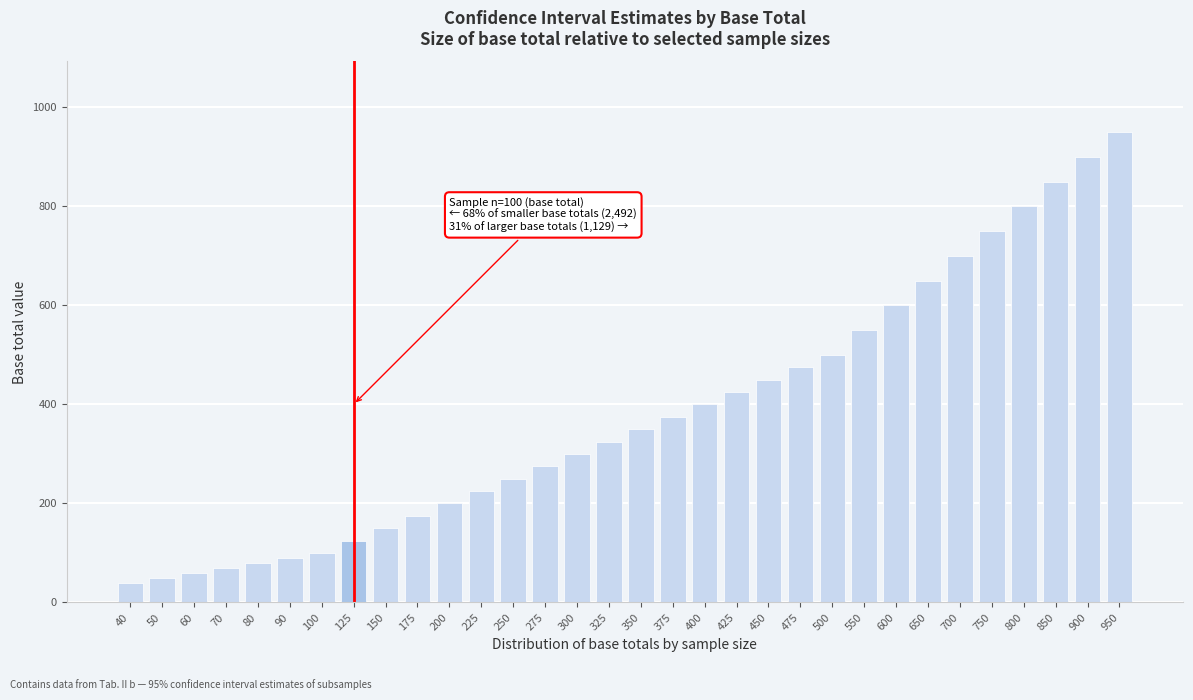

What is the difference between the maximum and minimum values?

910